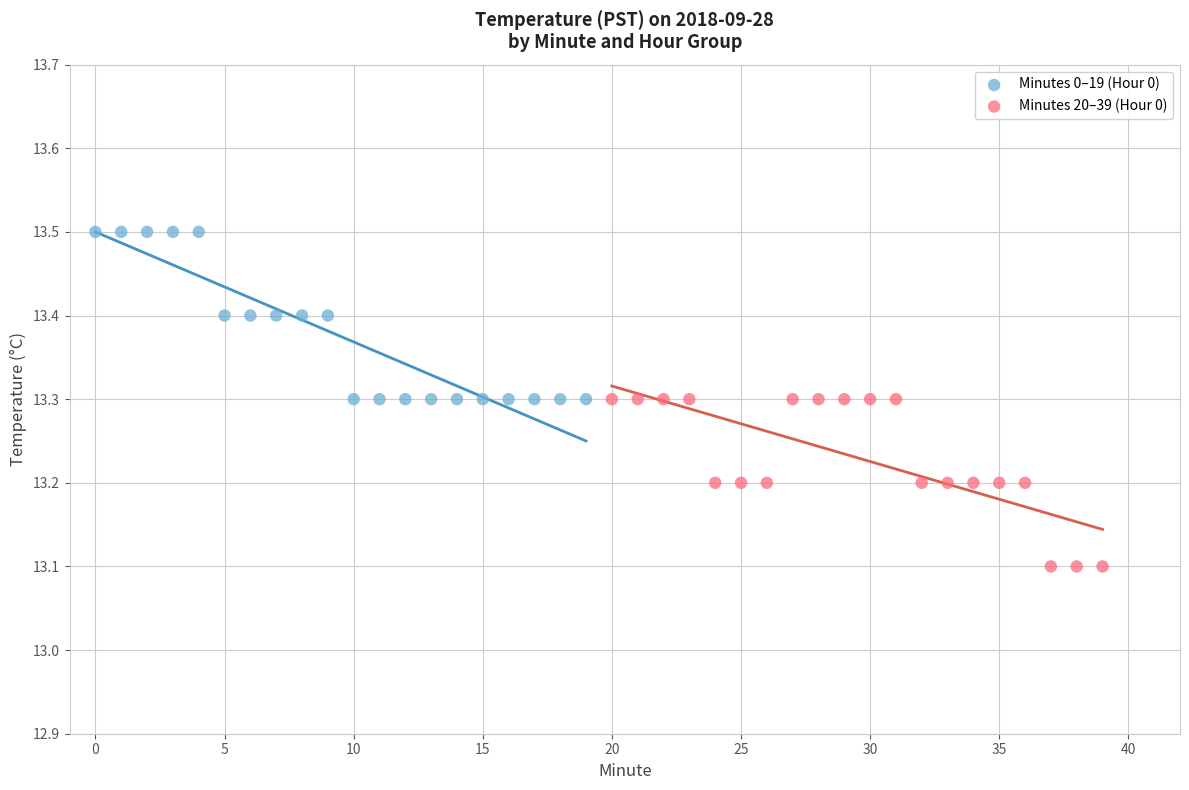

Which series reaches the maximum Y coordinate?

Minutes 0–19 (Hour 0)